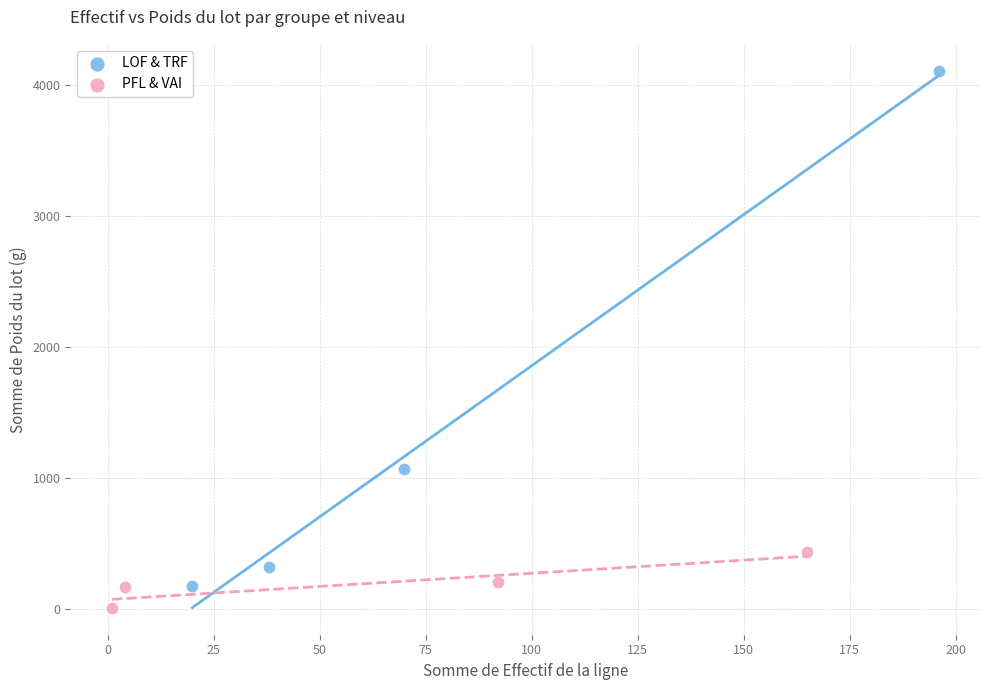

Which series has the largest Y range (max minus min)?

LOF & TRF